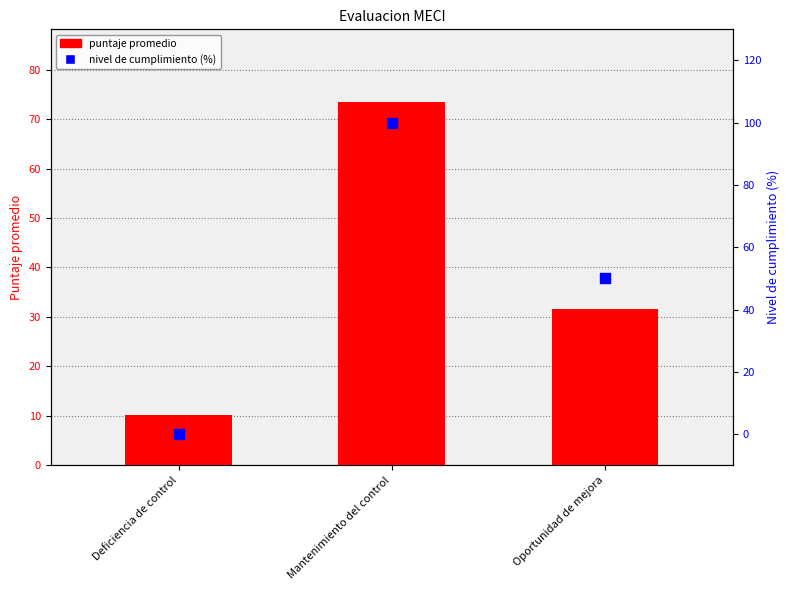

What is the total value across all series at Deficiencia de control?

10.2